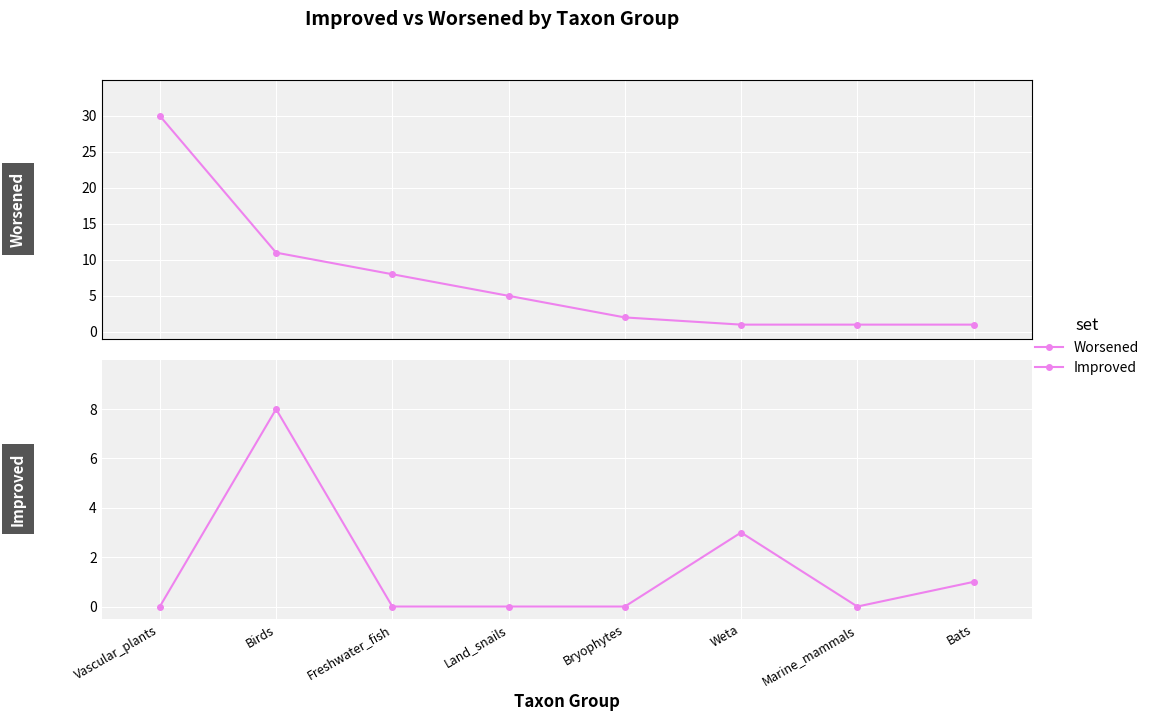

True or false: Improved and Worsened intersect in this chart.

True